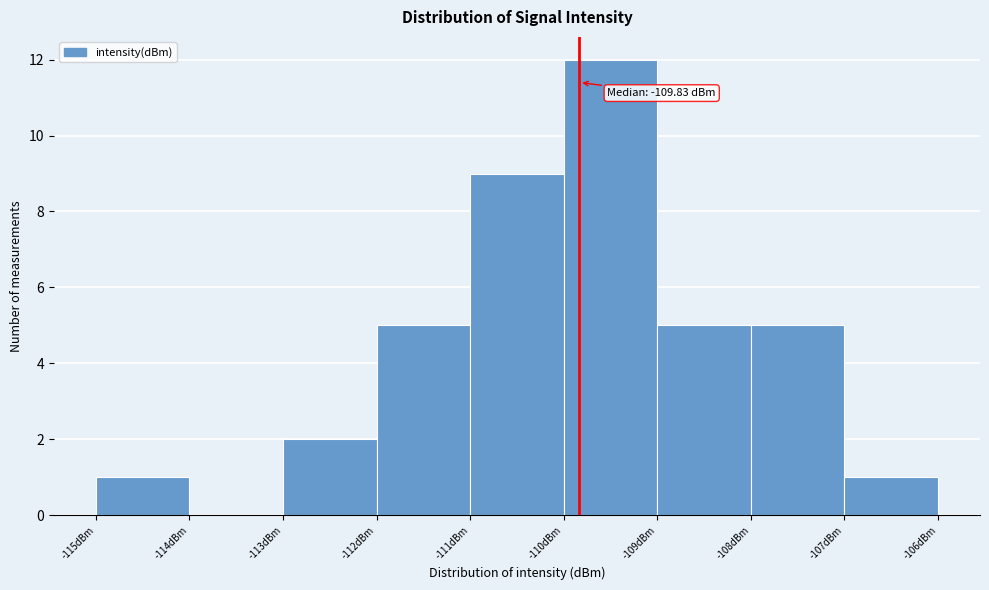

Over which range of the x-axis is the bar tallest?

-110 to -109